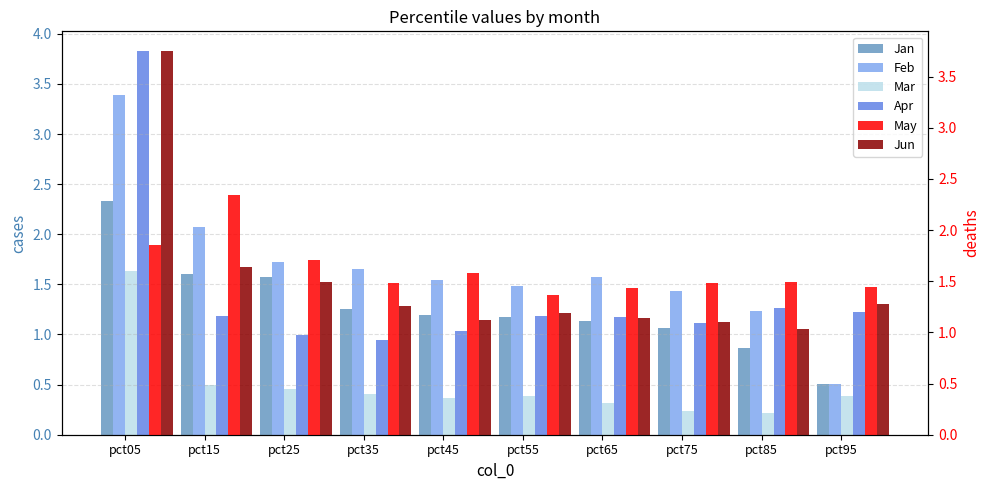

List the labels in order of Apr value, largest first.

pct05, pct85, pct95, pct15, pct55, pct65, pct75, pct45, pct25, pct35